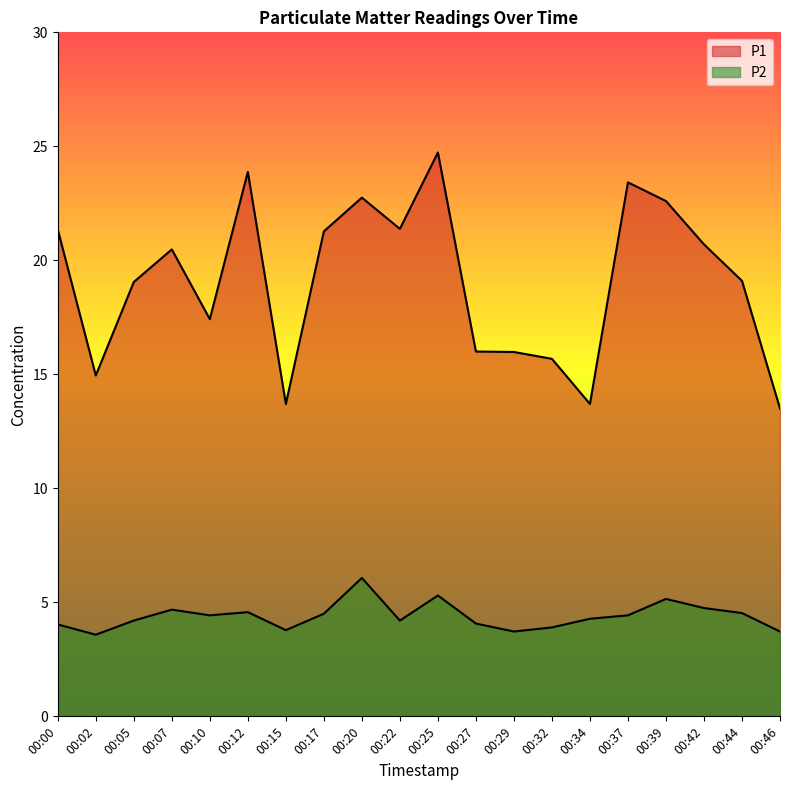

Which series has the largest total across all categories?

P1